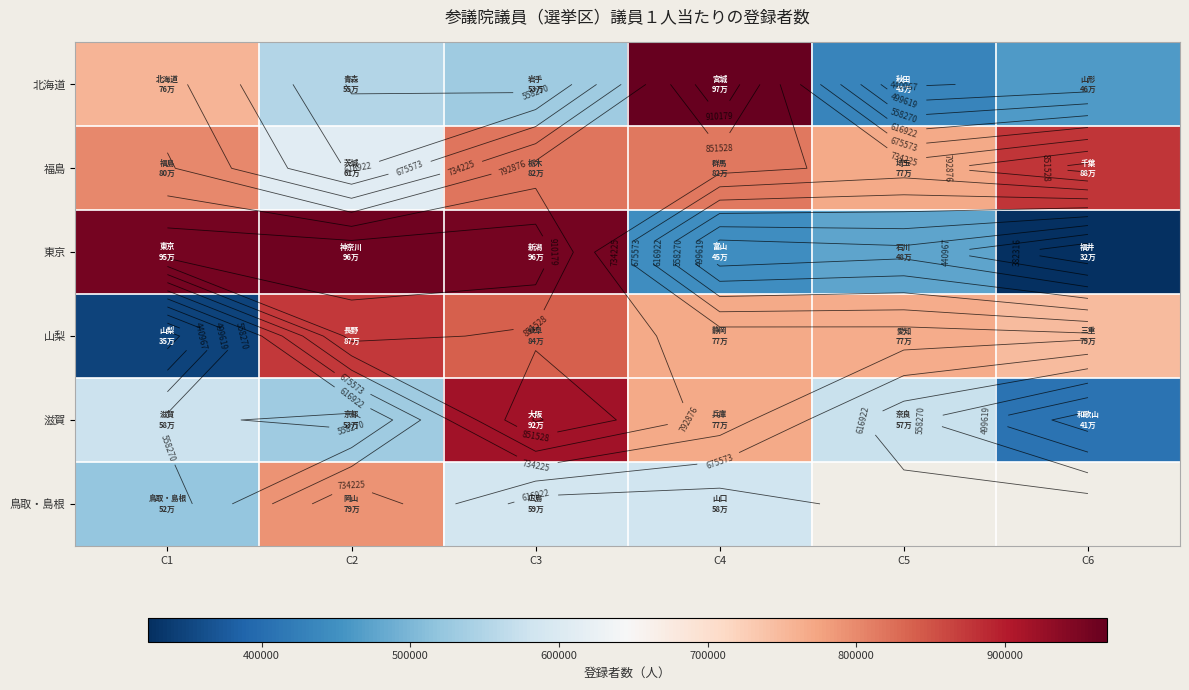

What is the smallest value displayed?

323664.0